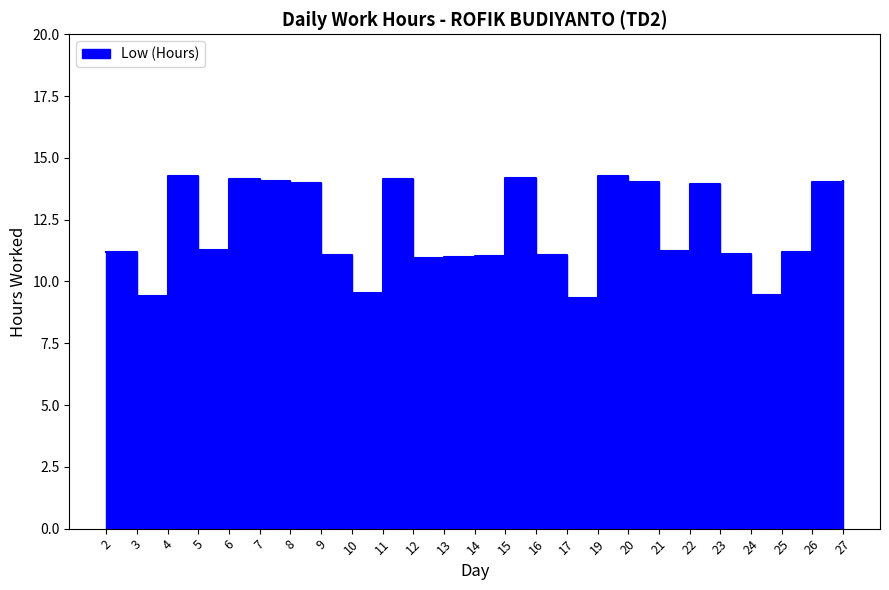

Count the number of data series in this chart.

1